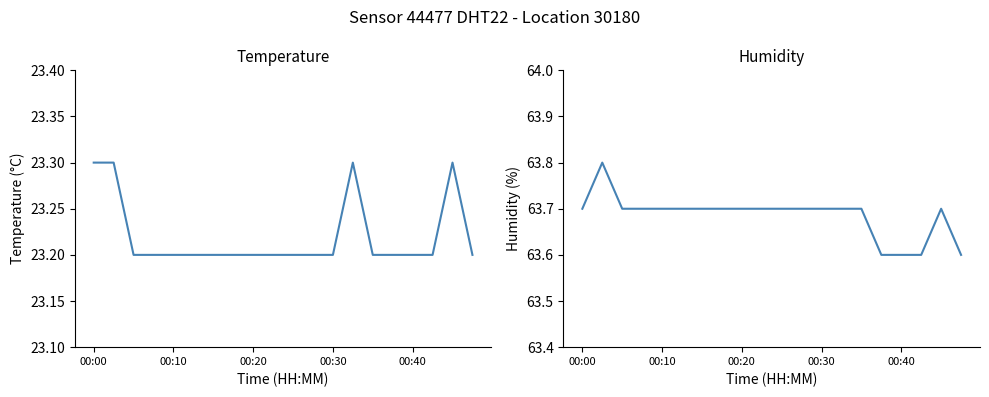

Reading left to right, what are all the values shown in this chart?

temperature: 23.3	23.3	23.2	23.2	23.2	23.2	23.2	23.2	23.2	23.2	23.2	23.2	23.2	23.3	23.2	23.2	23.2	23.2	23.3	23.2
humidity: 63.7	63.8	63.7	63.7	63.7	63.7	63.7	63.7	63.7	63.7	63.7	63.7	63.7	63.7	63.7	63.6	63.6	63.6	63.7	63.6